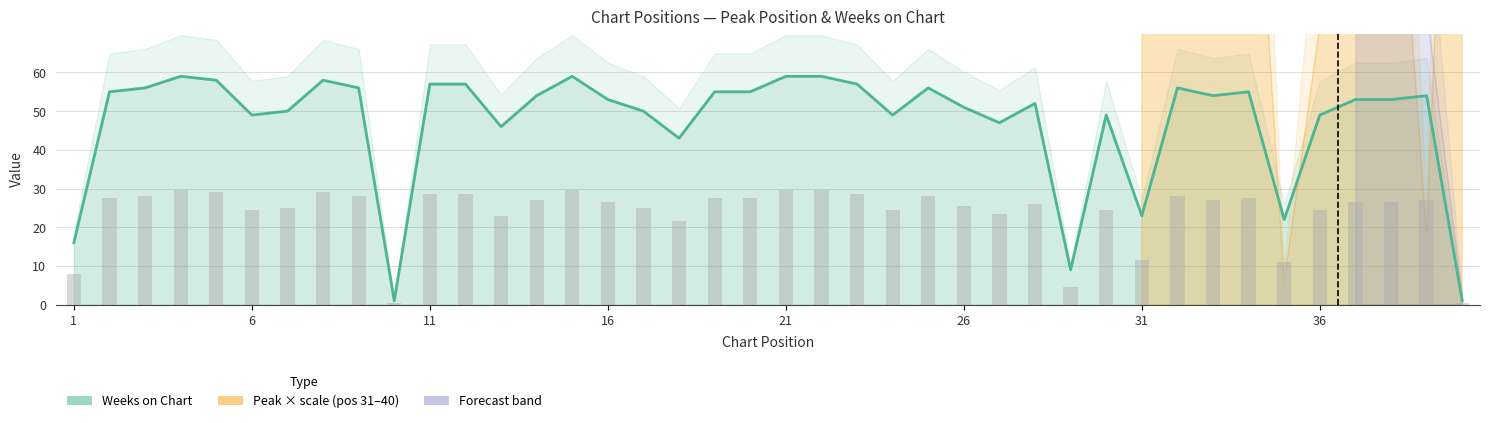

Count the number of categories in the chart.

40